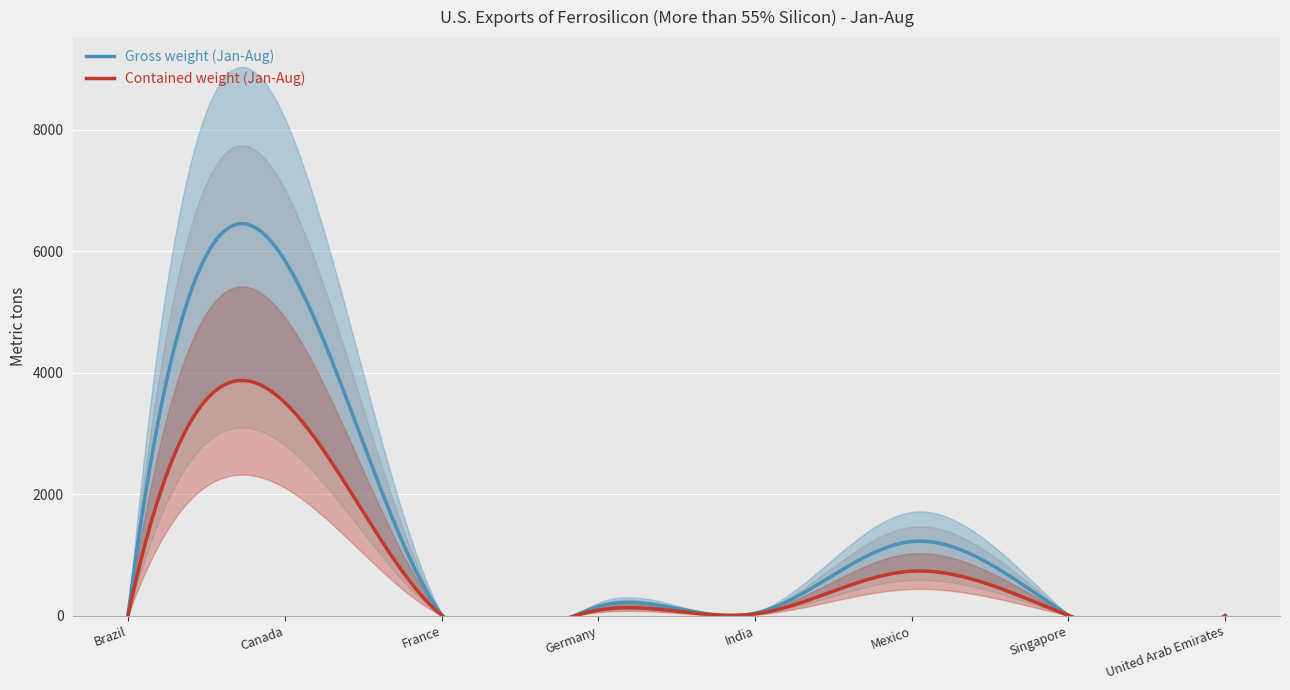

At which category does Contained weight (Jan-Aug) reach its first local valley?

France